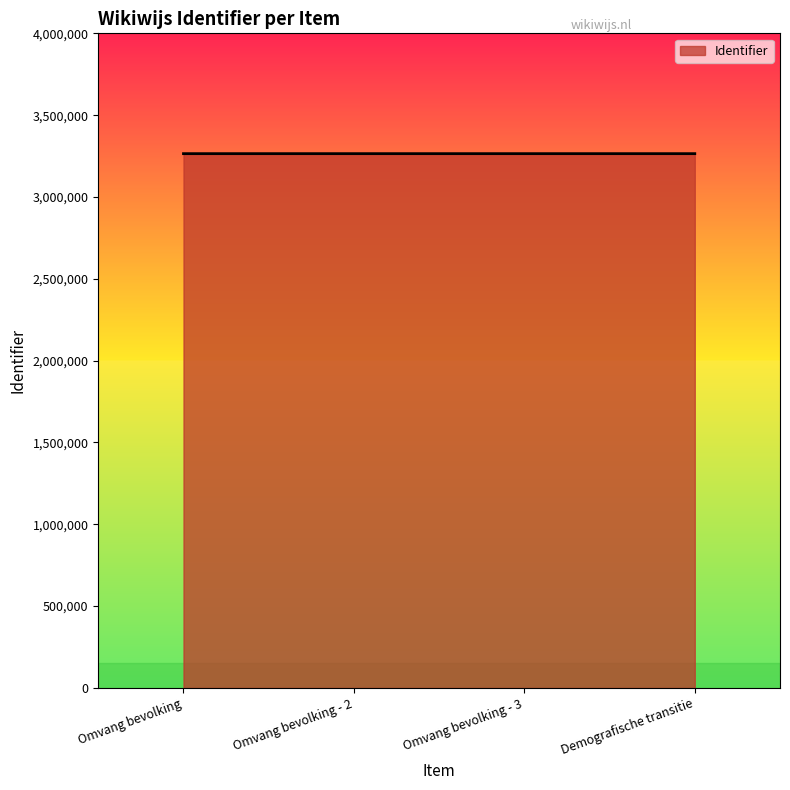

True or false: the data has more than 2 interior local peaks.

False